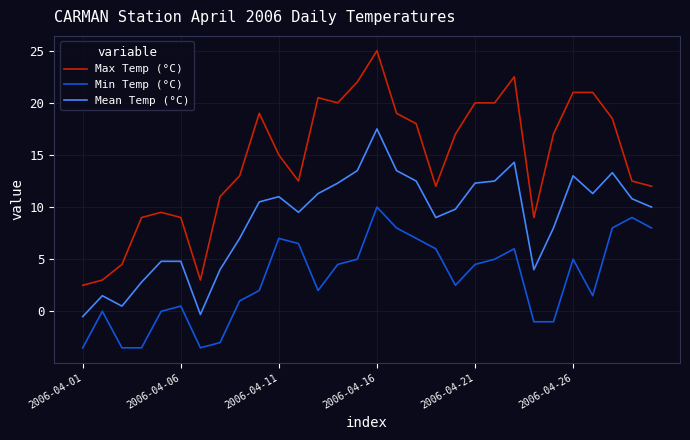

True or false: Mean Temp (°C) and Min Temp (°C) cross at least once.

False